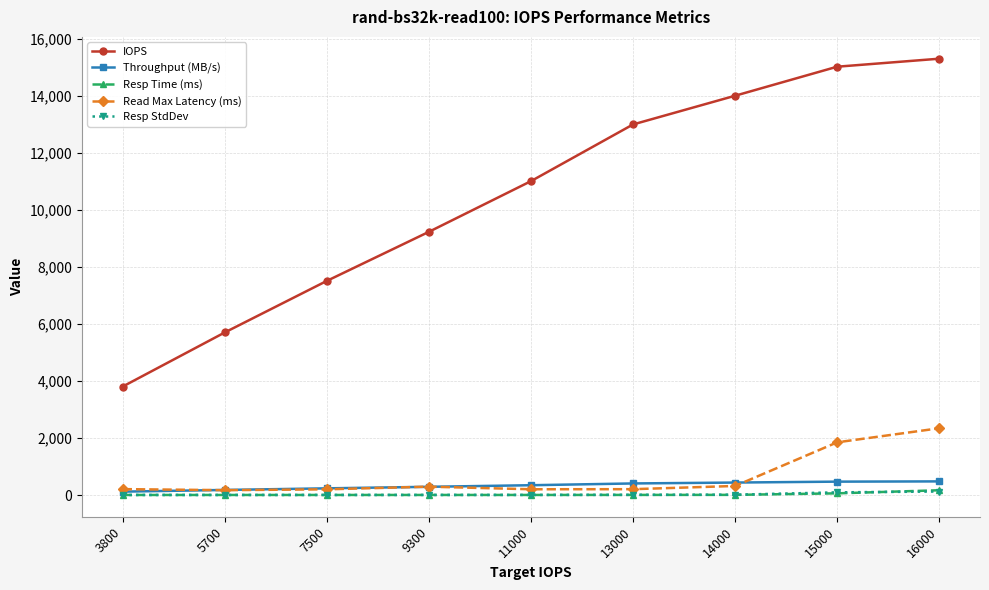

At how many categories does at least one series exceed 10268?

5